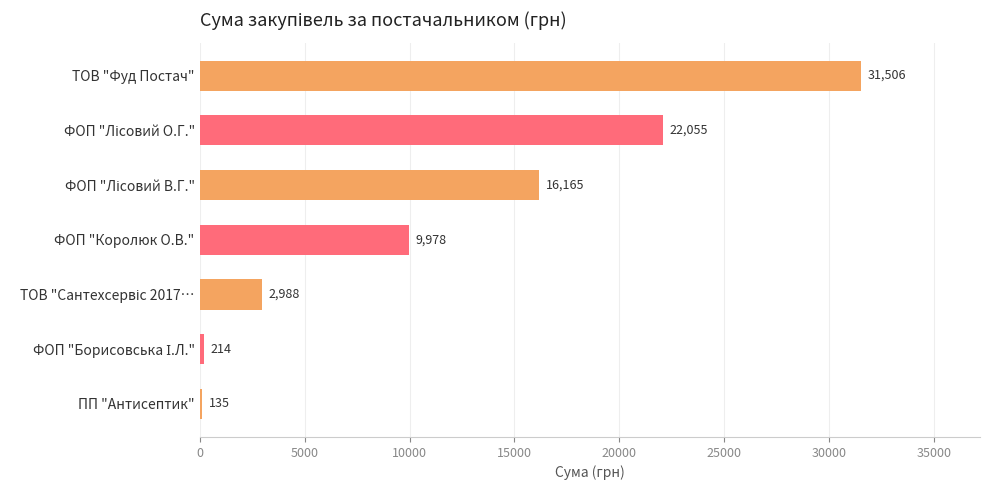

Between ПП "Антисептик" and ФОП "Королюк О.В.", which is larger?

ФОП "Королюк О.В."